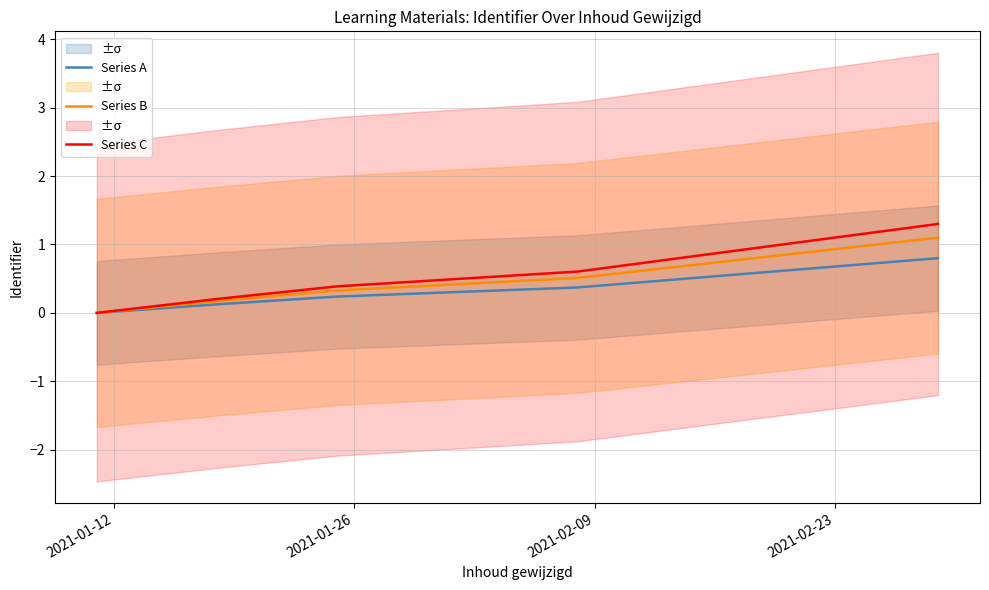

True or false: Series C and Series B cross at least once.

False